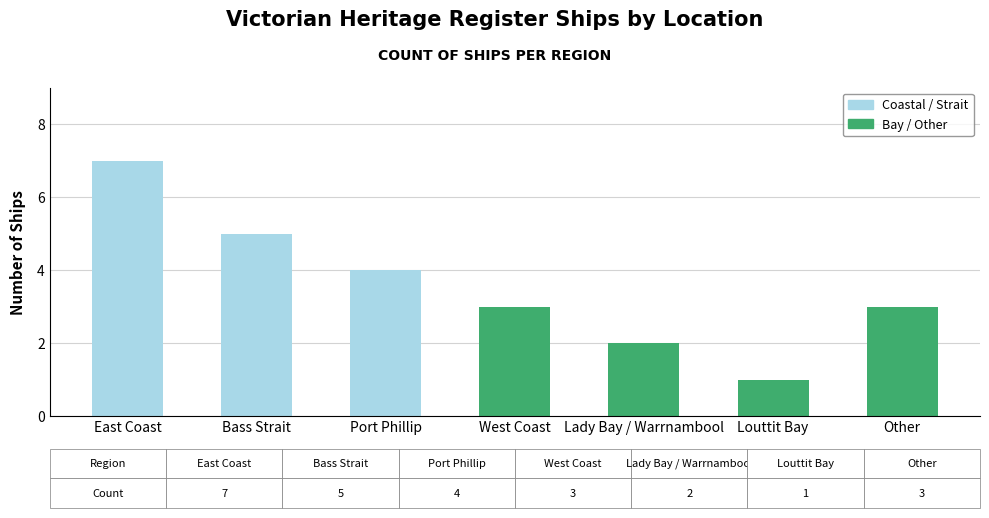

What is the label of the 5th bar from the right?

Port Phillip